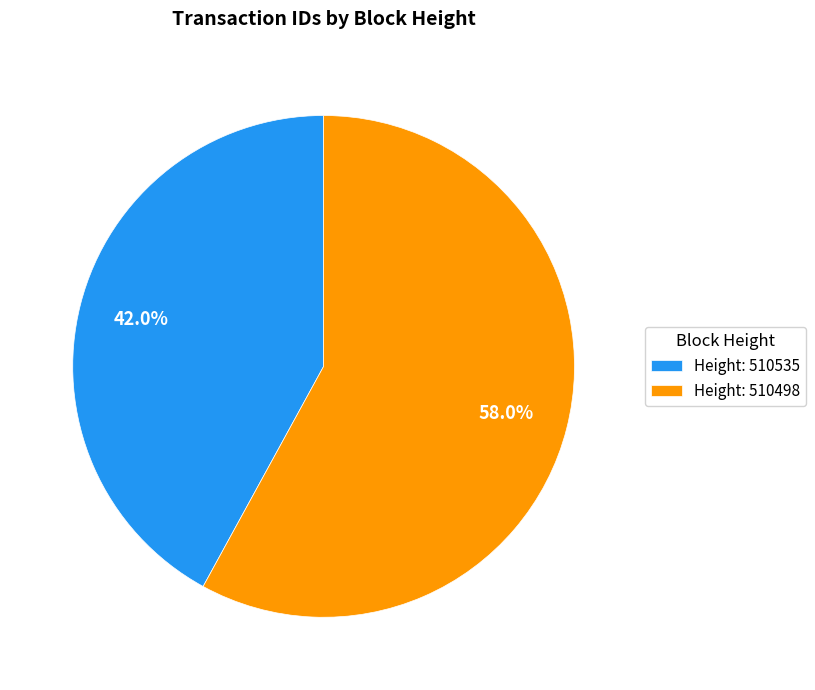

Count the number of slices in the pie.

2